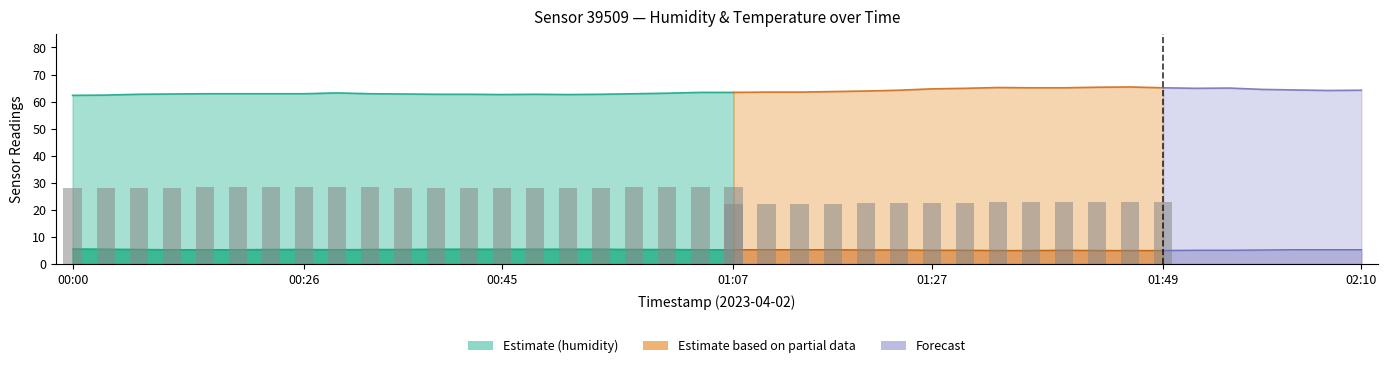

At which label is humidity closest to 63?

00:16